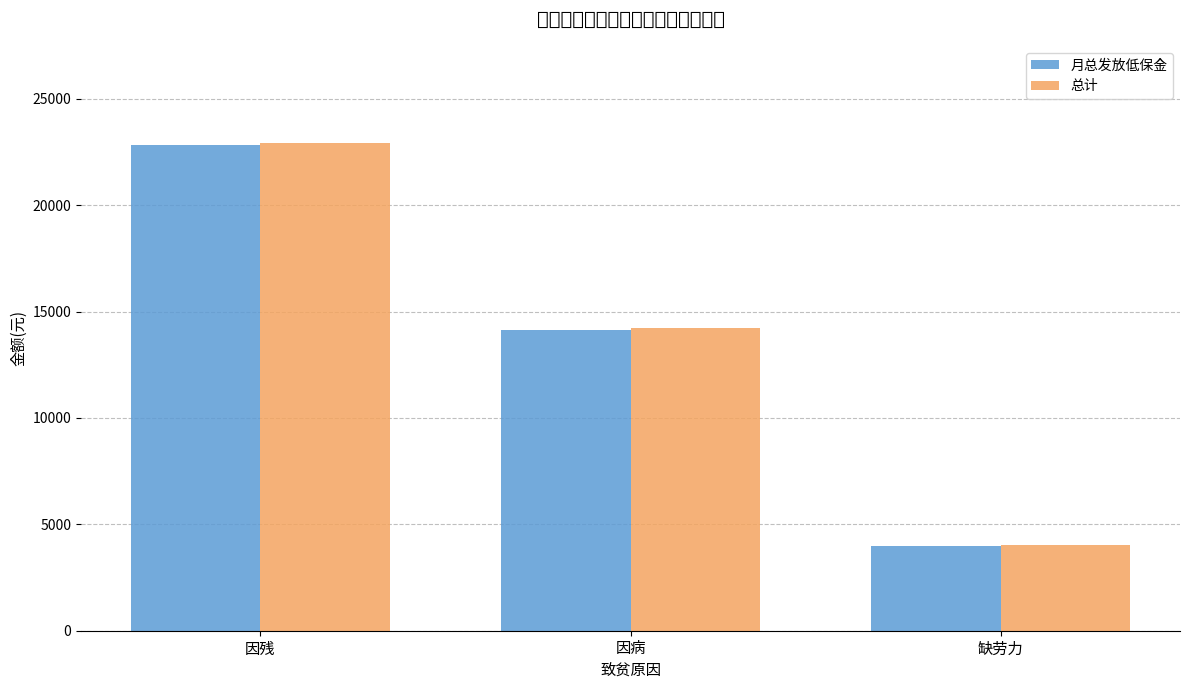

Is the value of 总计 at 因残 greater than the value of 月总发放低保金 at 缺劳力?

Yes